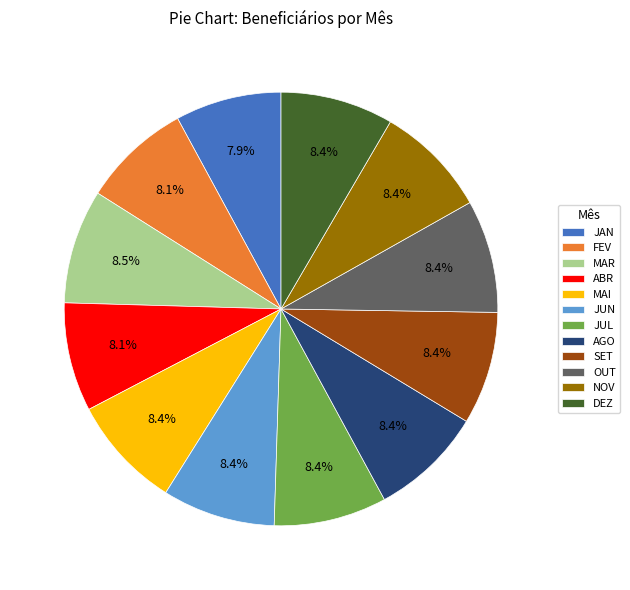

To the nearest percent, what portion does DEZ represent?

8%